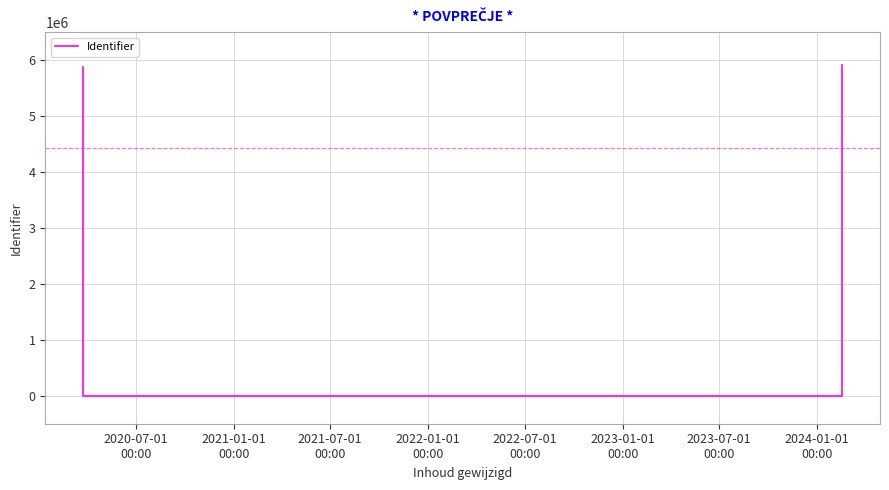

How many positive values are there?

3